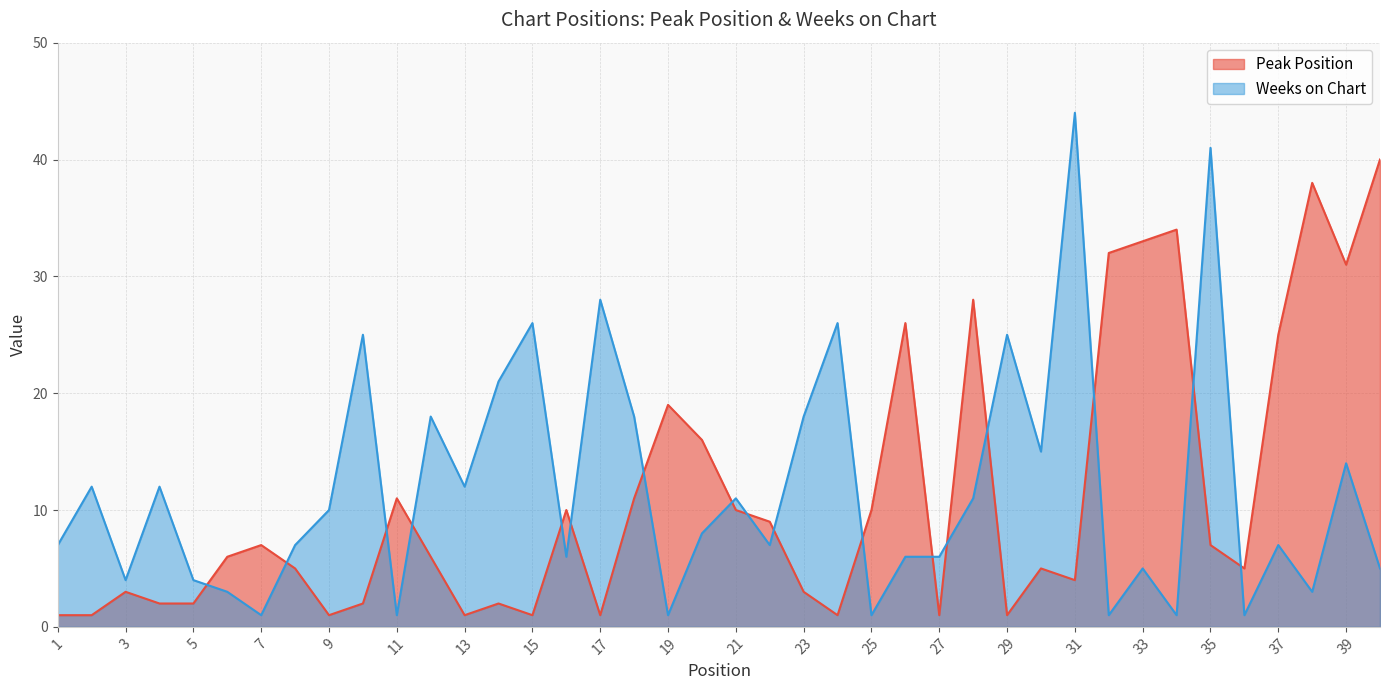

Which series has the largest range (max minus min)?

Weeks on Chart